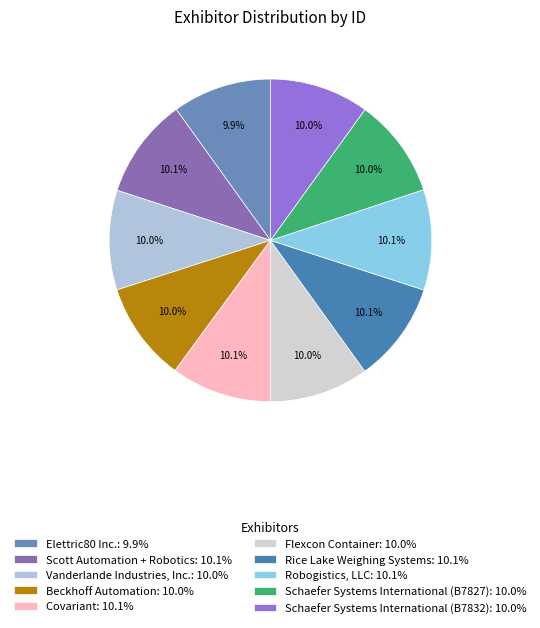

Combined, what portion of the pie is Beckhoff Automation and Vanderlande Industries, Inc.?

20.0%